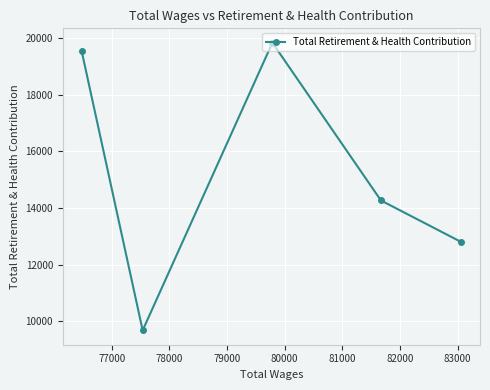

What is the sum of all values?

76123